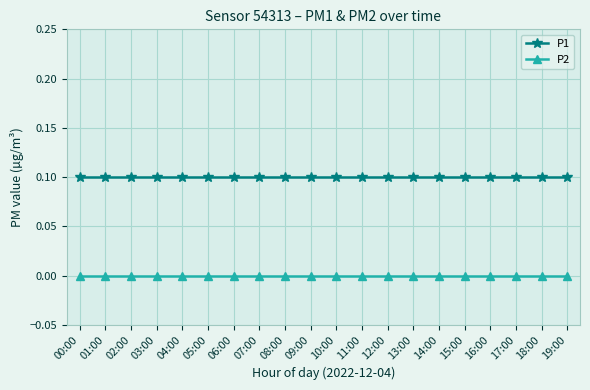

What is the label of the 12th point from the right?

08:00